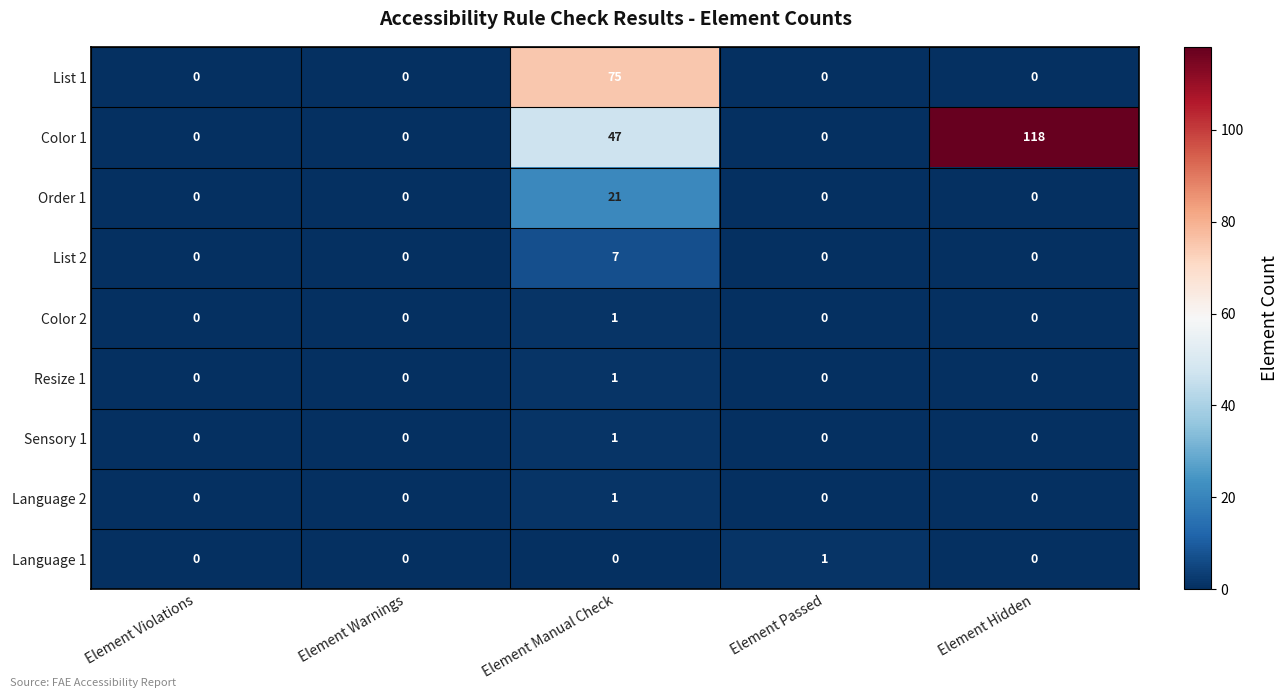

What is the greatest value displayed?

118